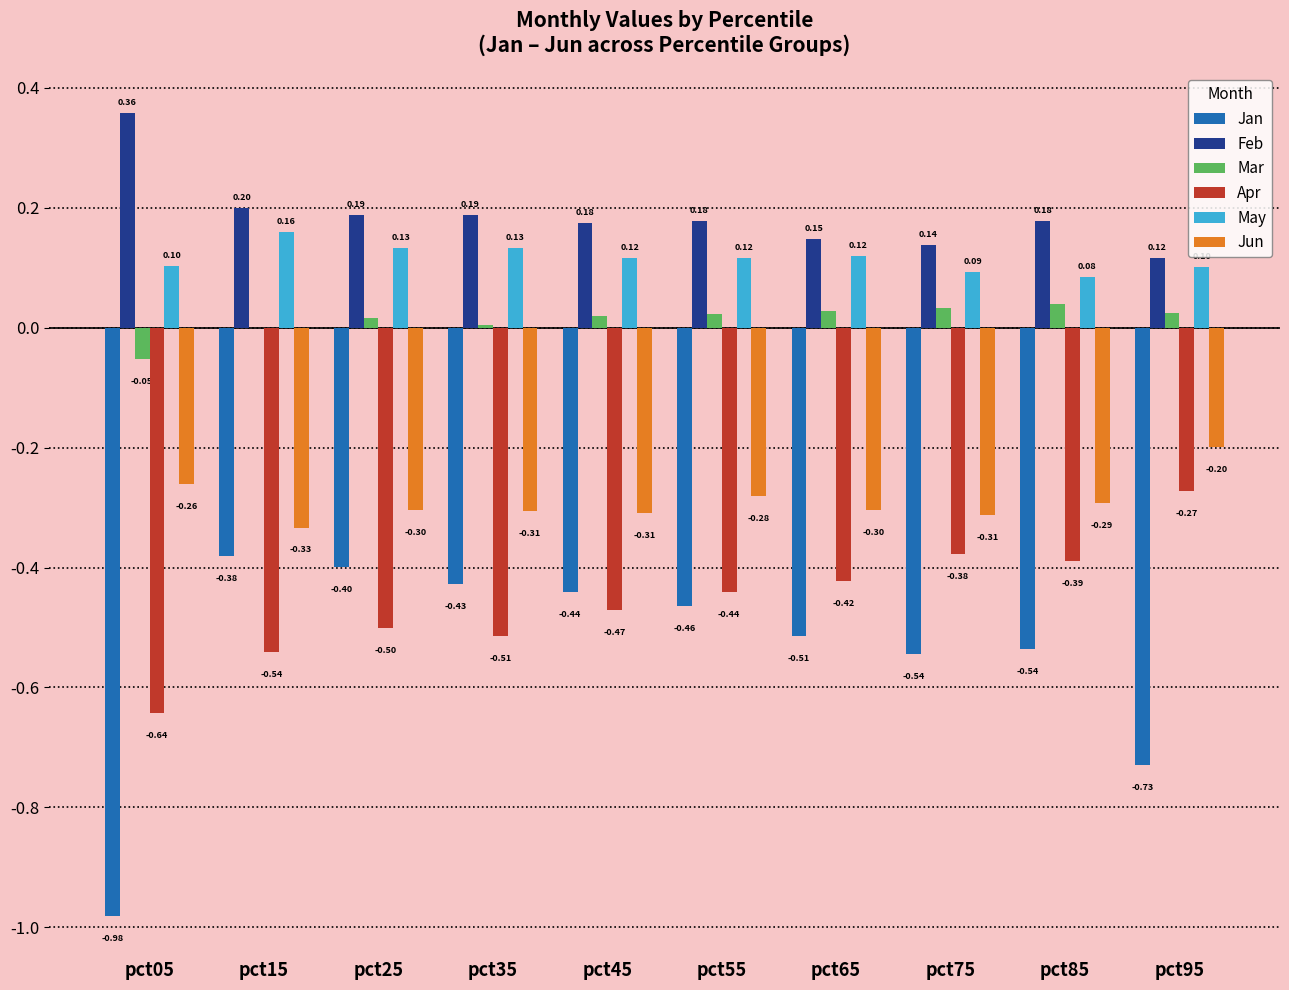

Which series has the largest total across all categories?

Feb